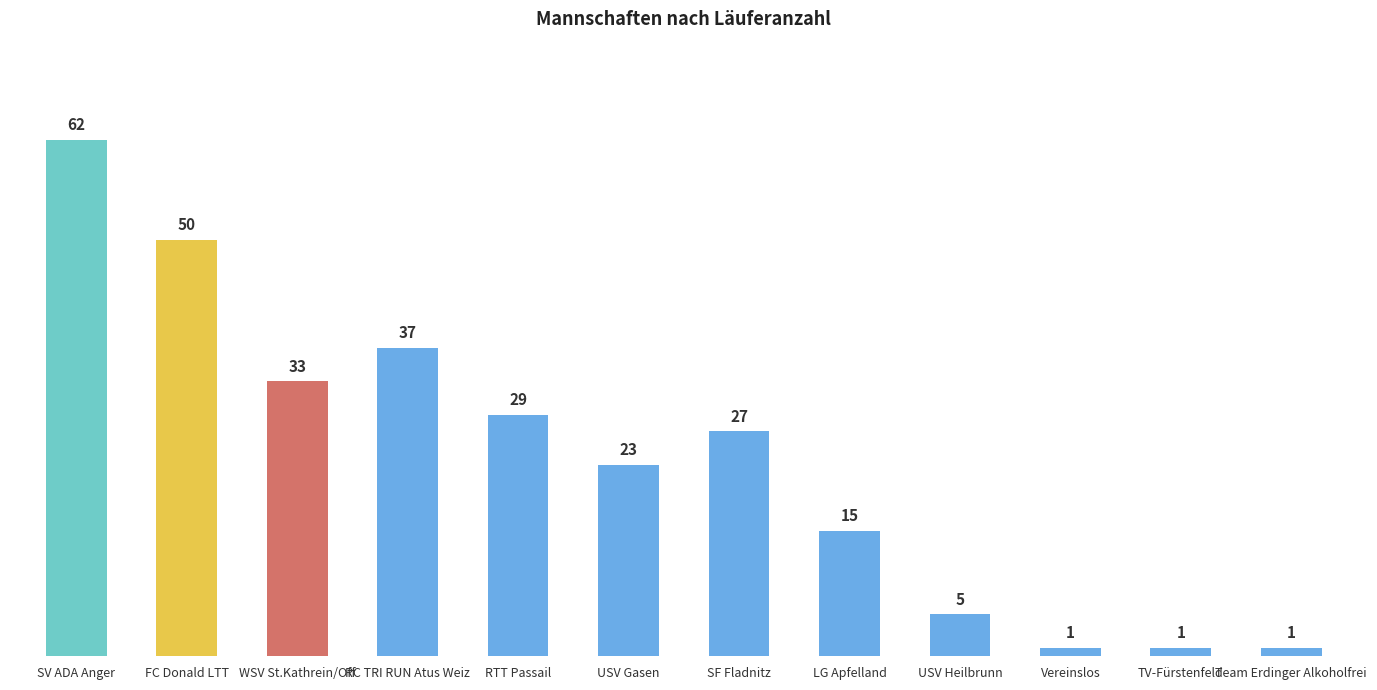

What is the ratio of the value at USV Gasen to the value at RC TRI RUN Atus Weiz?

0.6